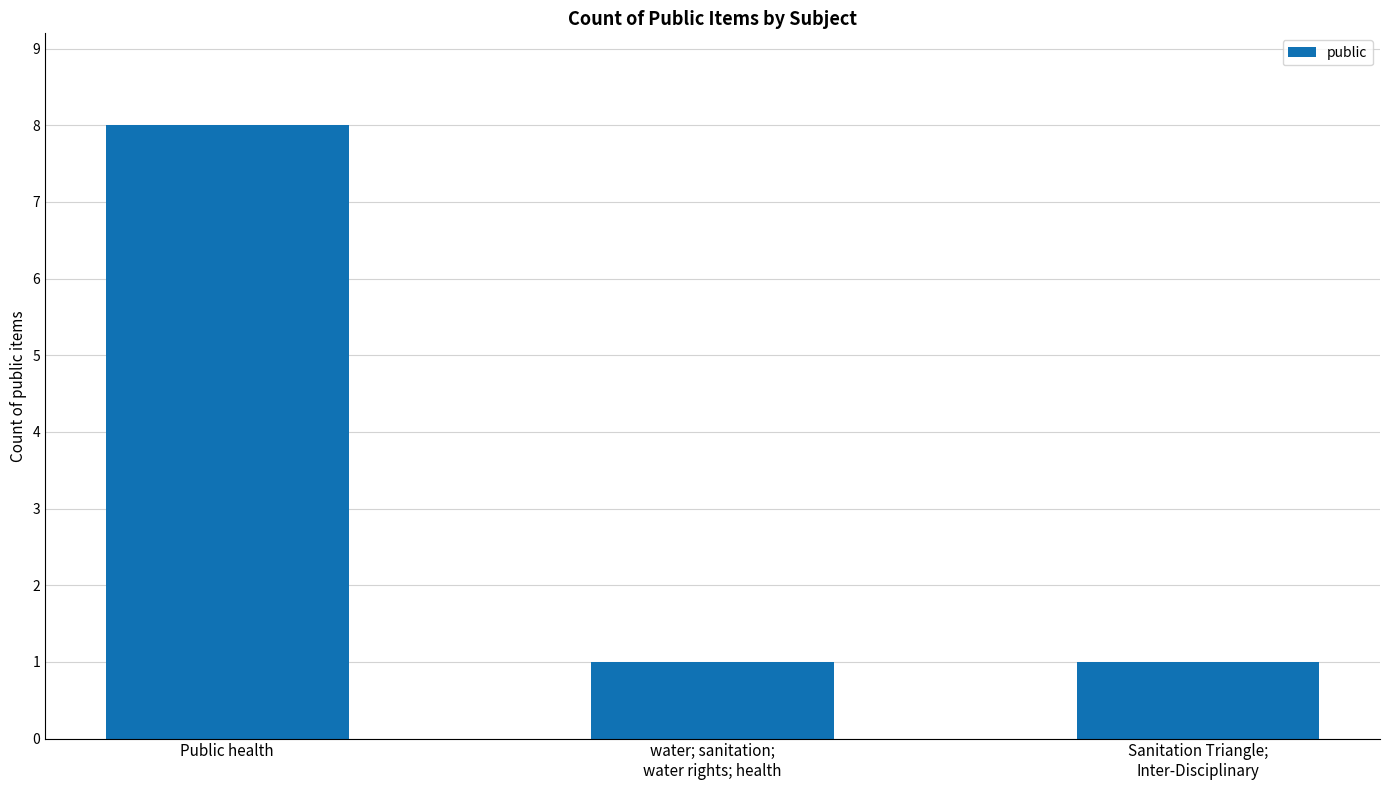

What is the ratio of the value at Public health to the value at Sanitation Triangle;
Inter-Disciplinary?

8.0